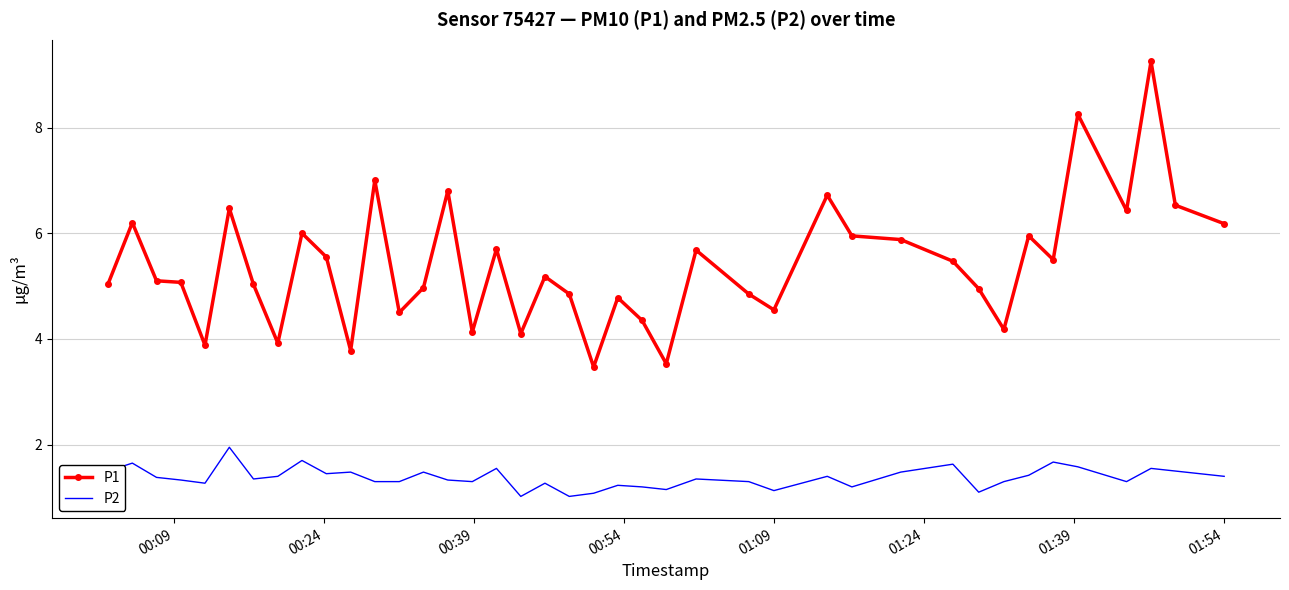

Which series has the largest total across all categories?

P1